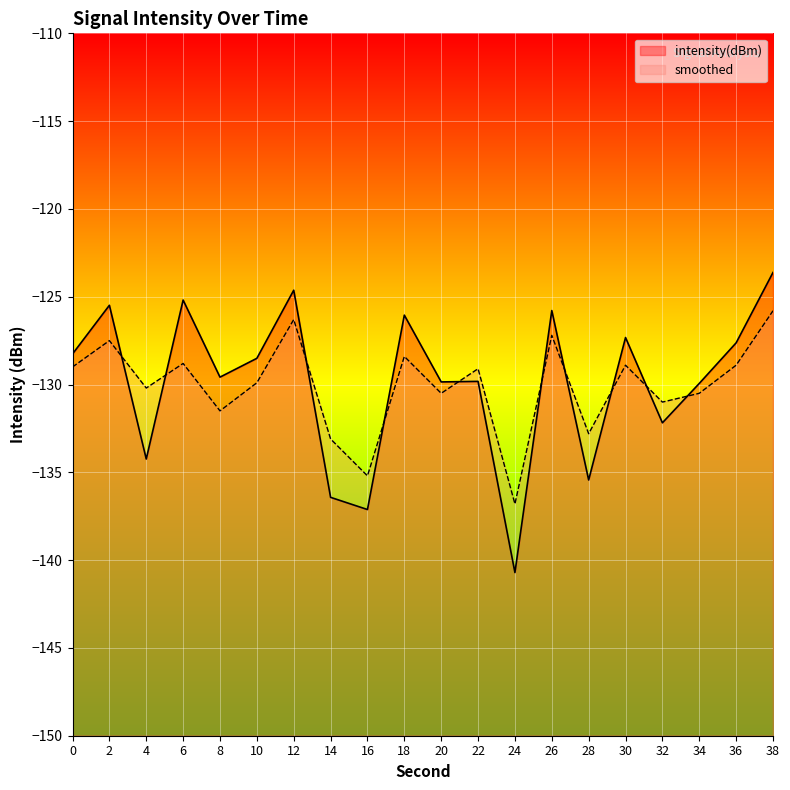

Where is intensity(dBm) nearest to the value -132?

32